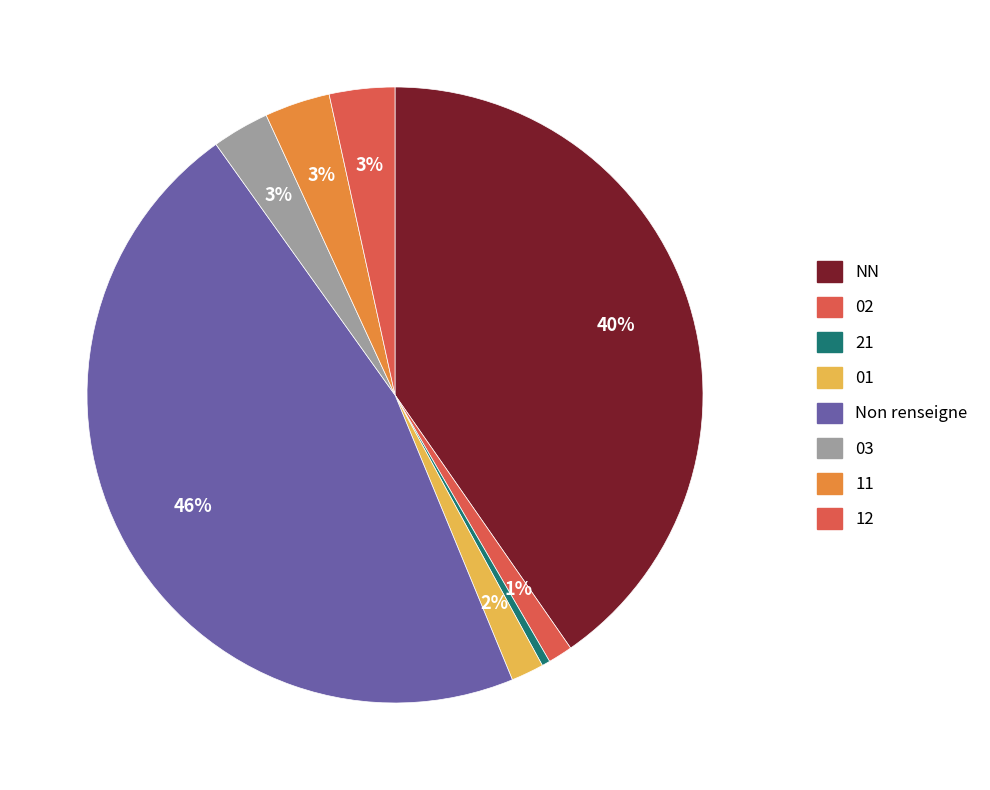

Which slice is the smallest?

21